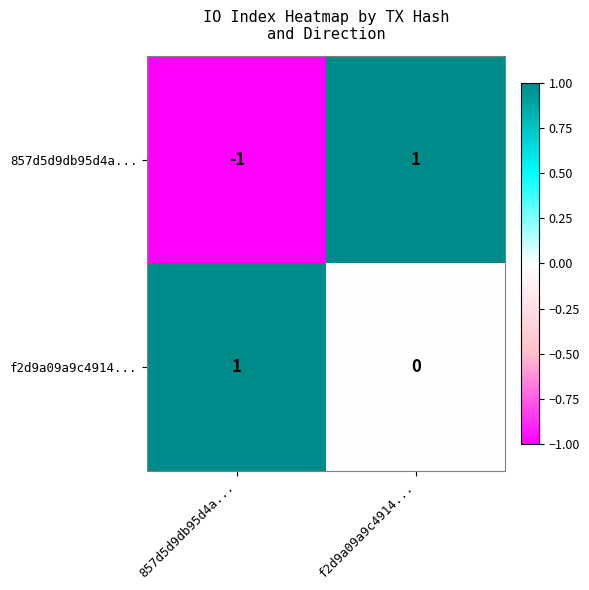

Which series changed the most between 857d5d9db95d4a... and f2d9a09a9c4914...?

857d5d9db95d4a...